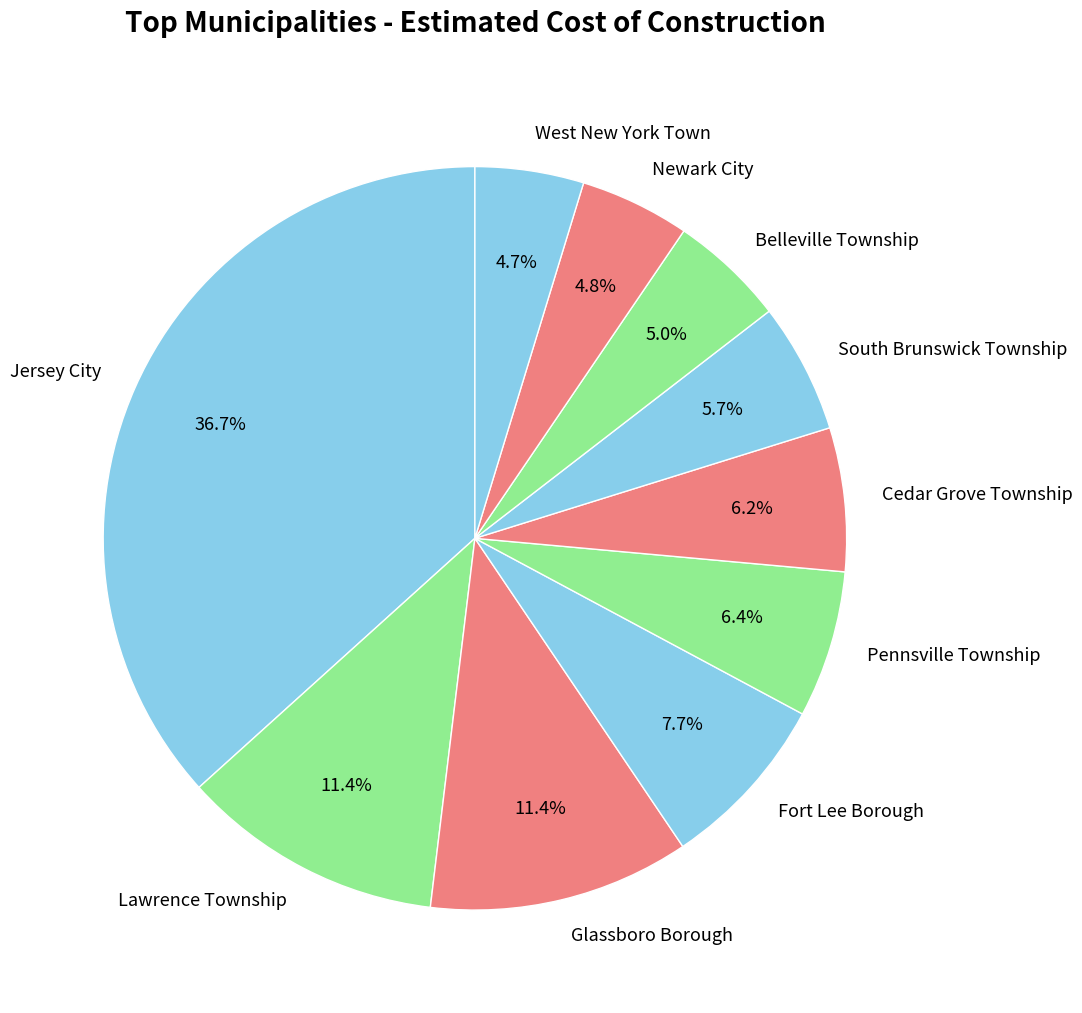

Combined, do Lawrence Township and Belleville Township account for over 50%?

No